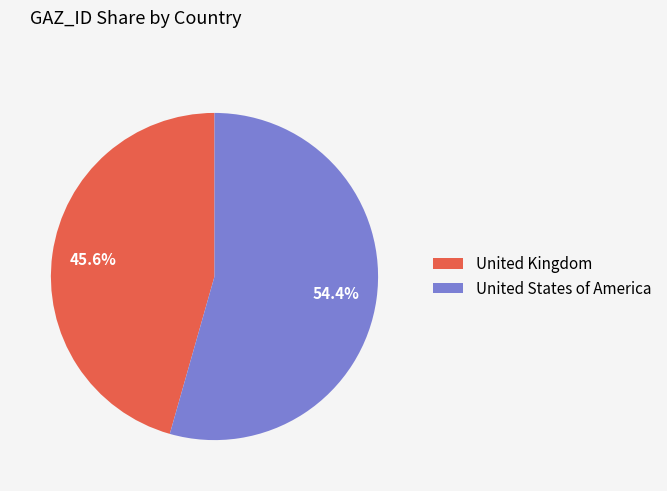

To the nearest percent, what is the difference between the United Kingdom and United States of America slice percentages?

9%